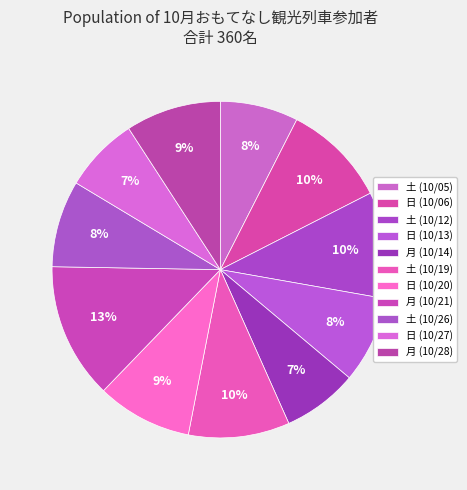

To the nearest percent, what is the difference between the largest and smallest slice percentages?

6%